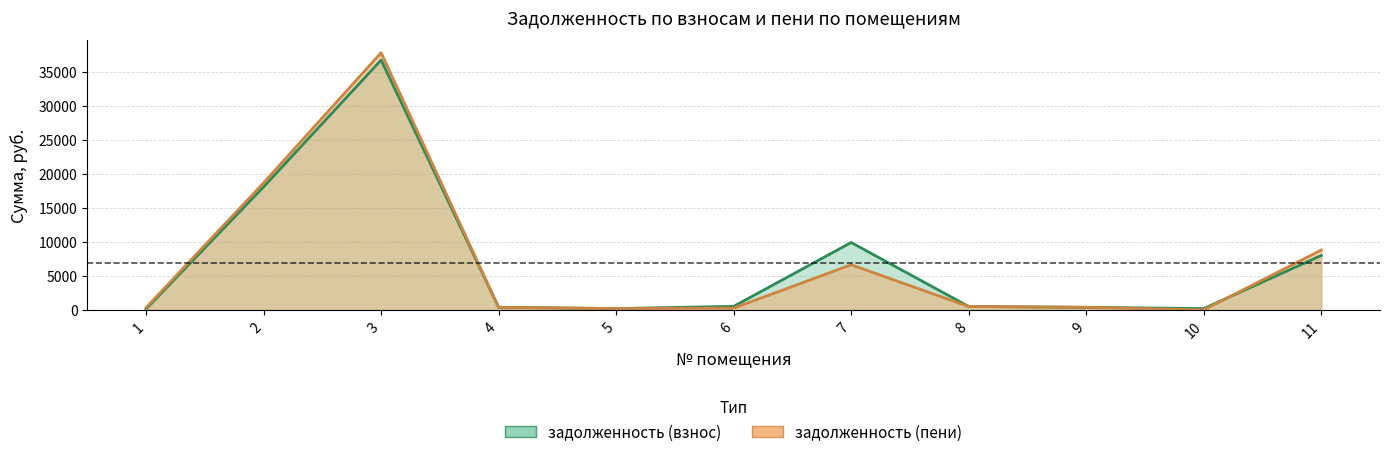

Where is задолженность (взнос) nearest to the value 18444?

2